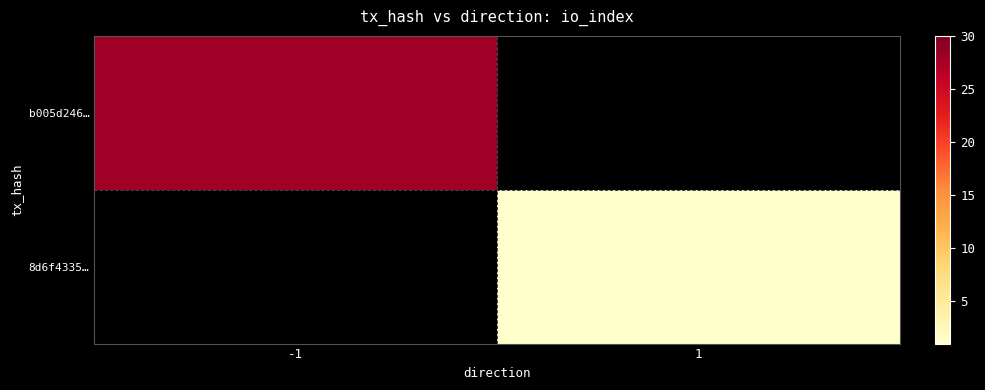

Rank the series by their average value, from highest to lowest.

b005d246…, 8d6f4335…